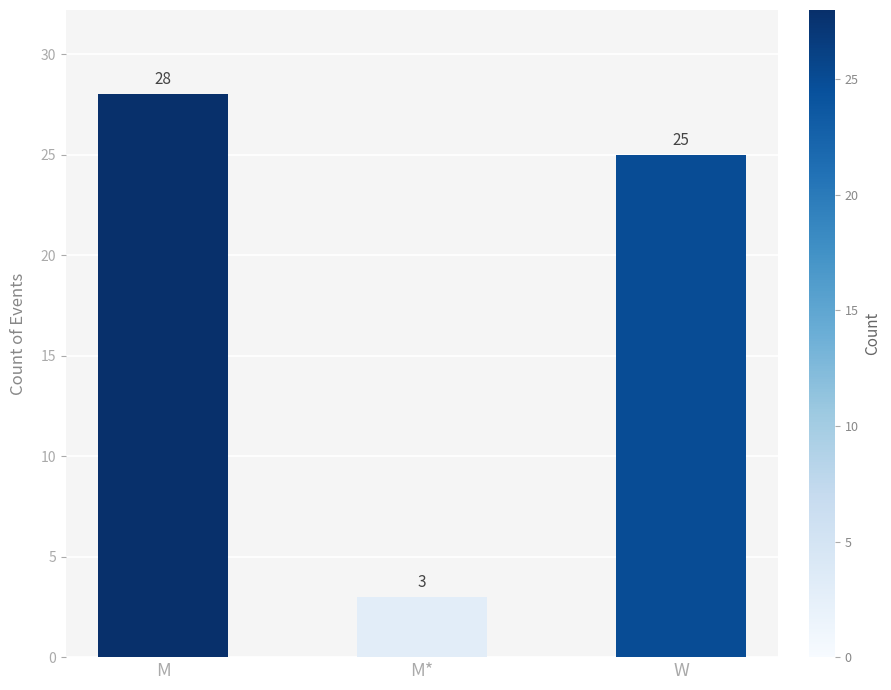

What is the sum of all values?

56